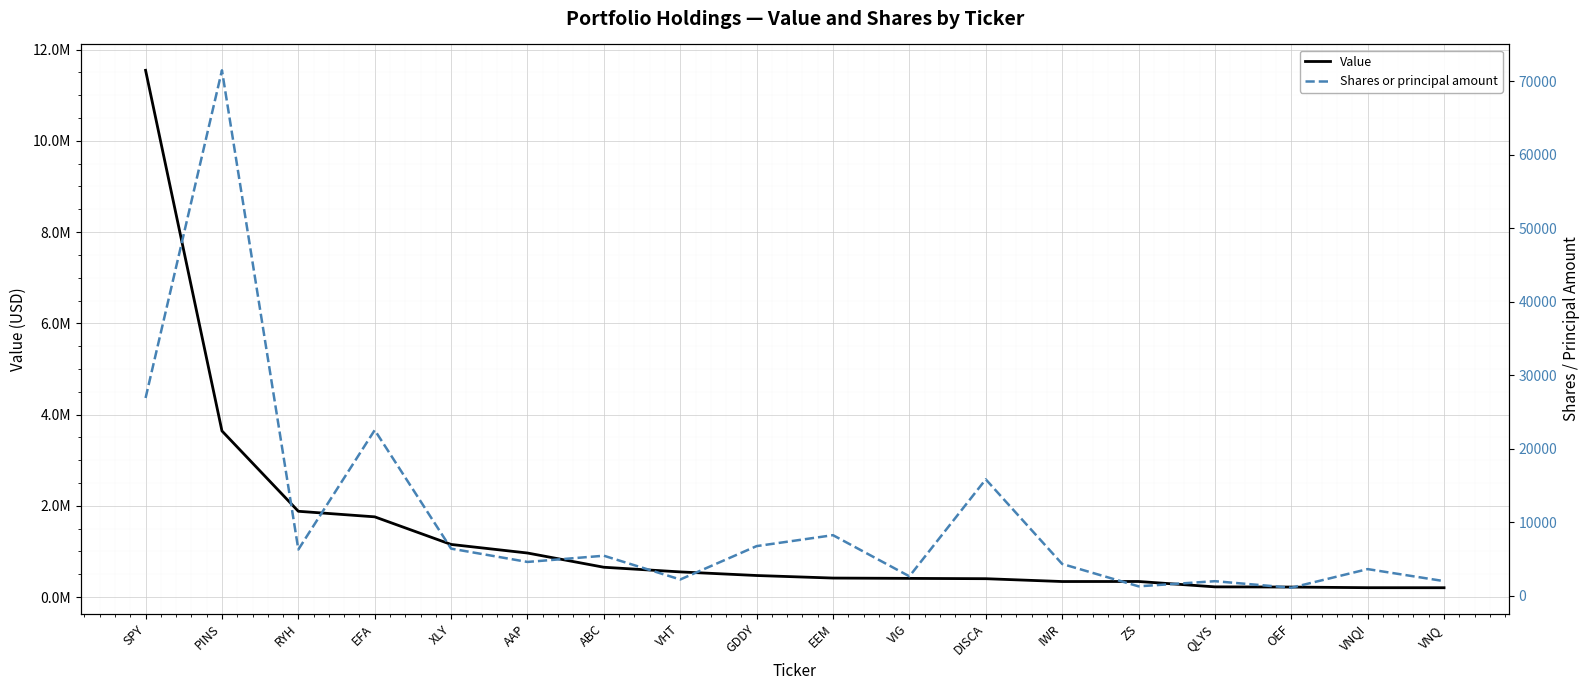

How many data points in Shares or principal amount are less than 5461?

9